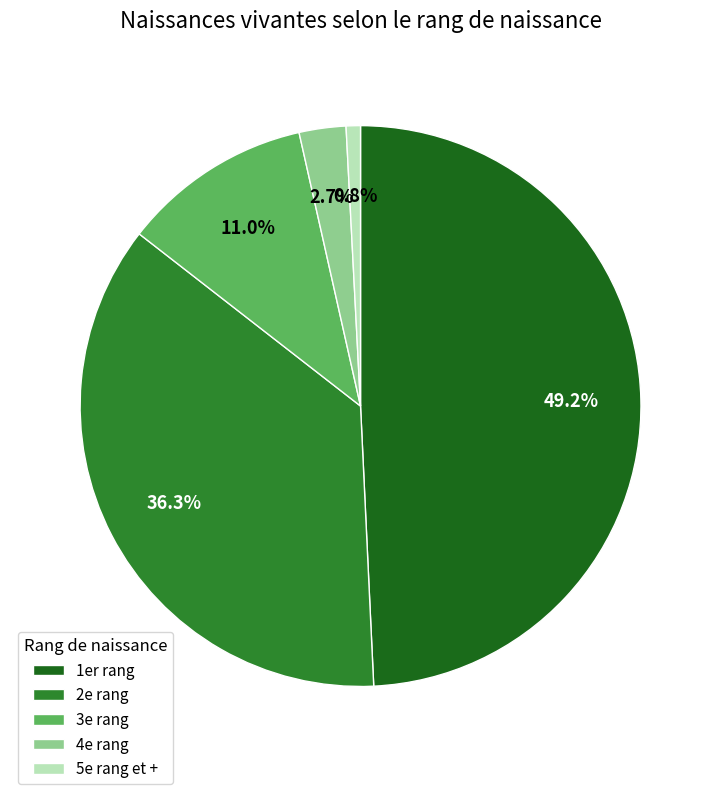

Count the number of slices in the pie.

5